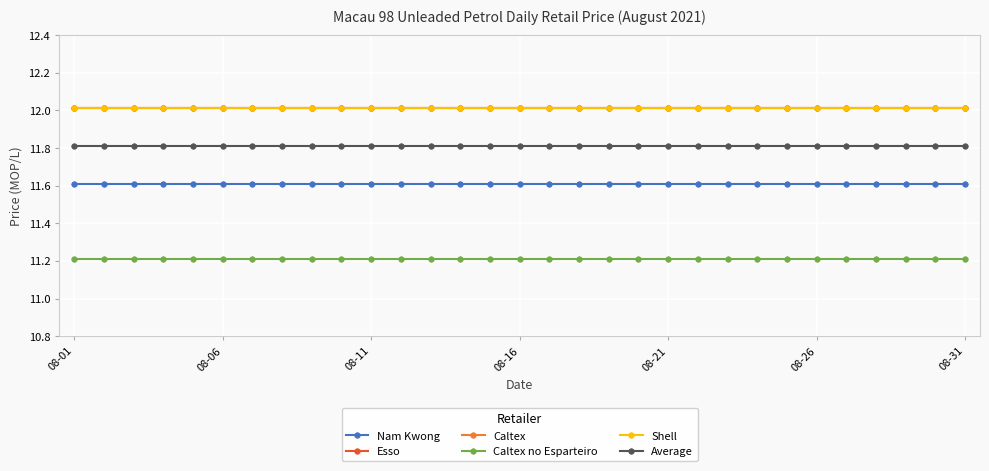

Is this an area chart (filled region under the line)?

No